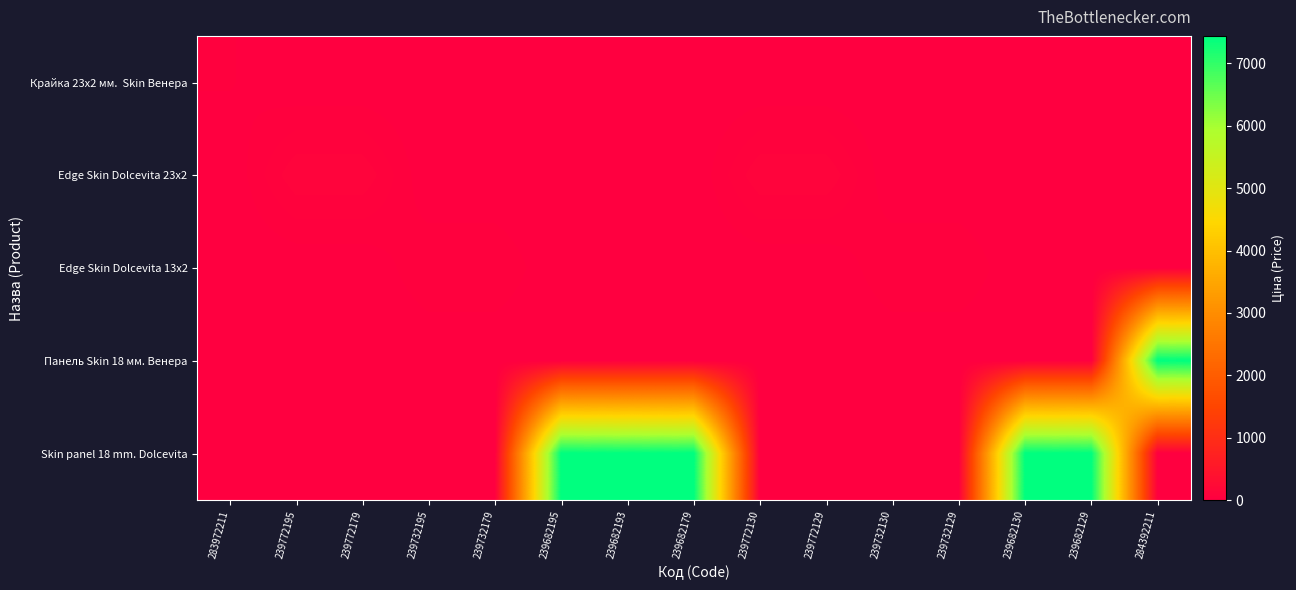

How many data points does each series have?

15